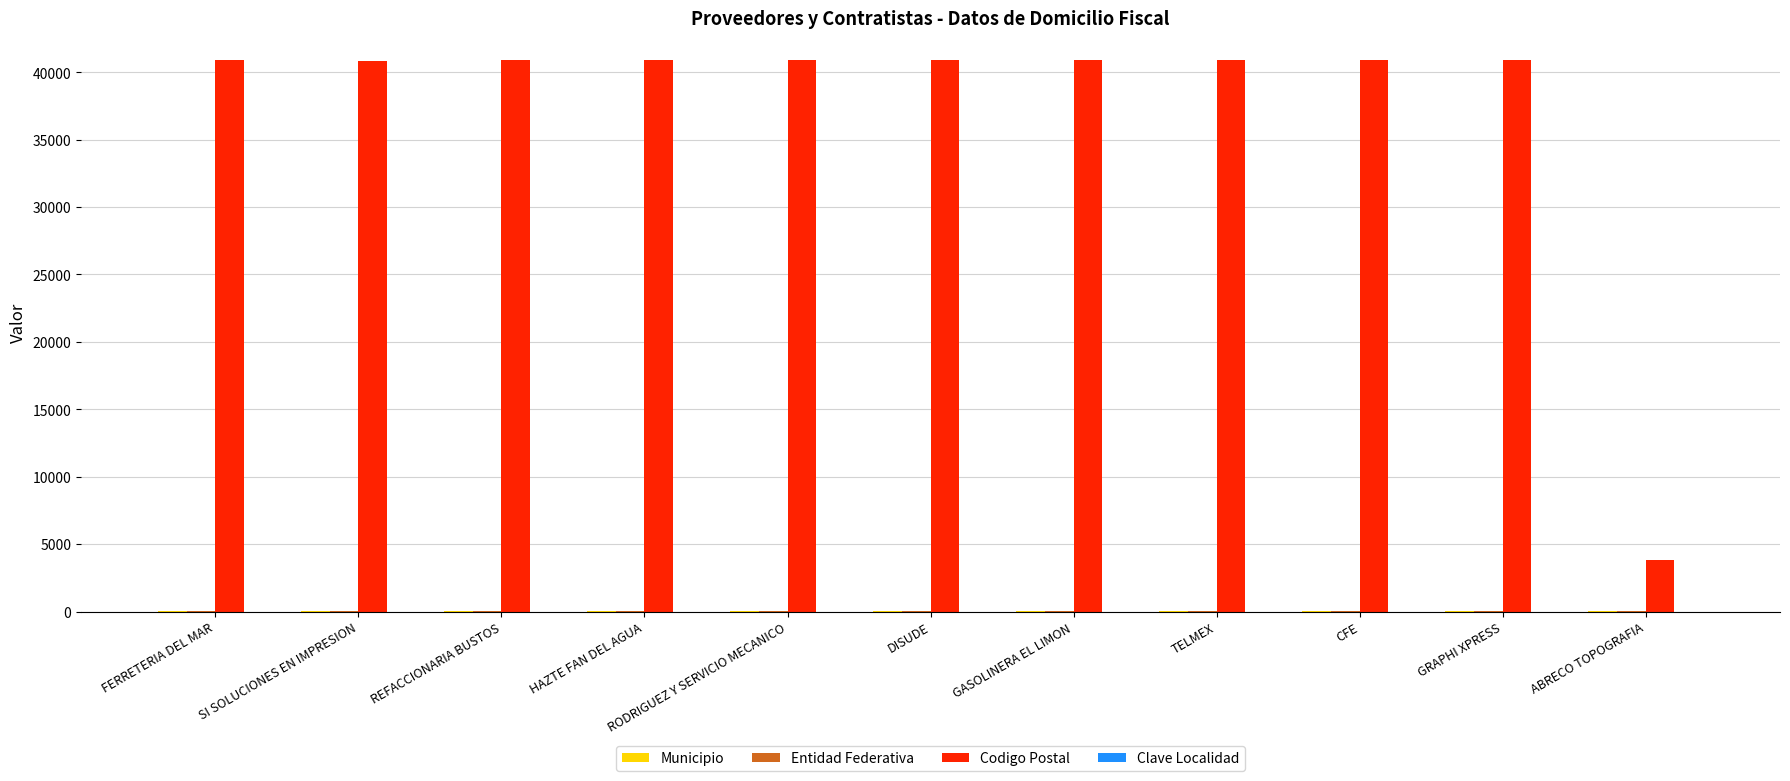

Which series has the largest total across all categories?

Codigo Postal